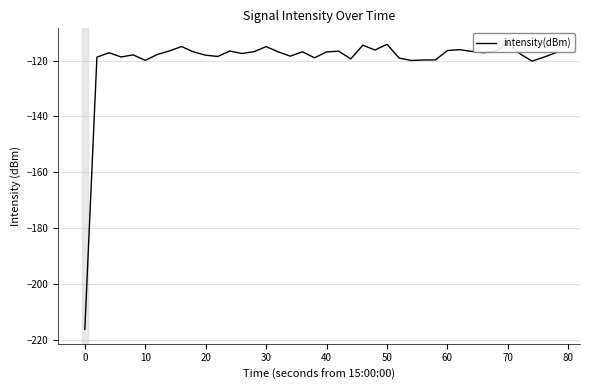

What is the value of the 12th point from the left?

-118.5